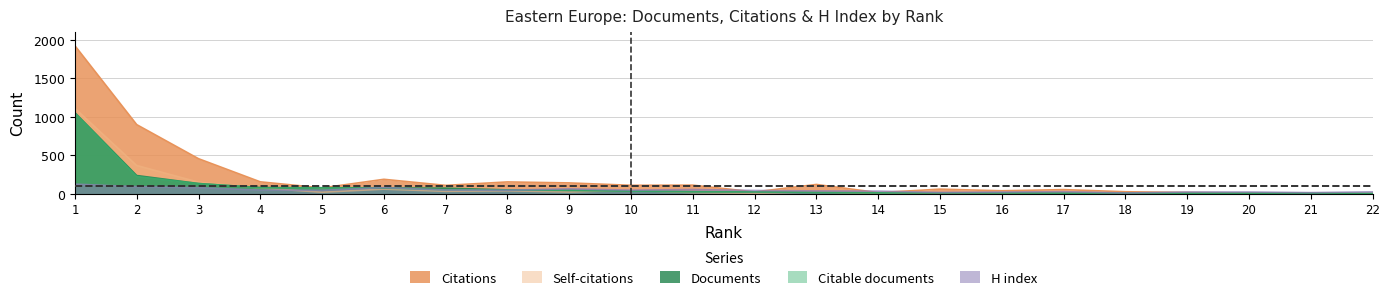

Count the number of data series in this chart.

5